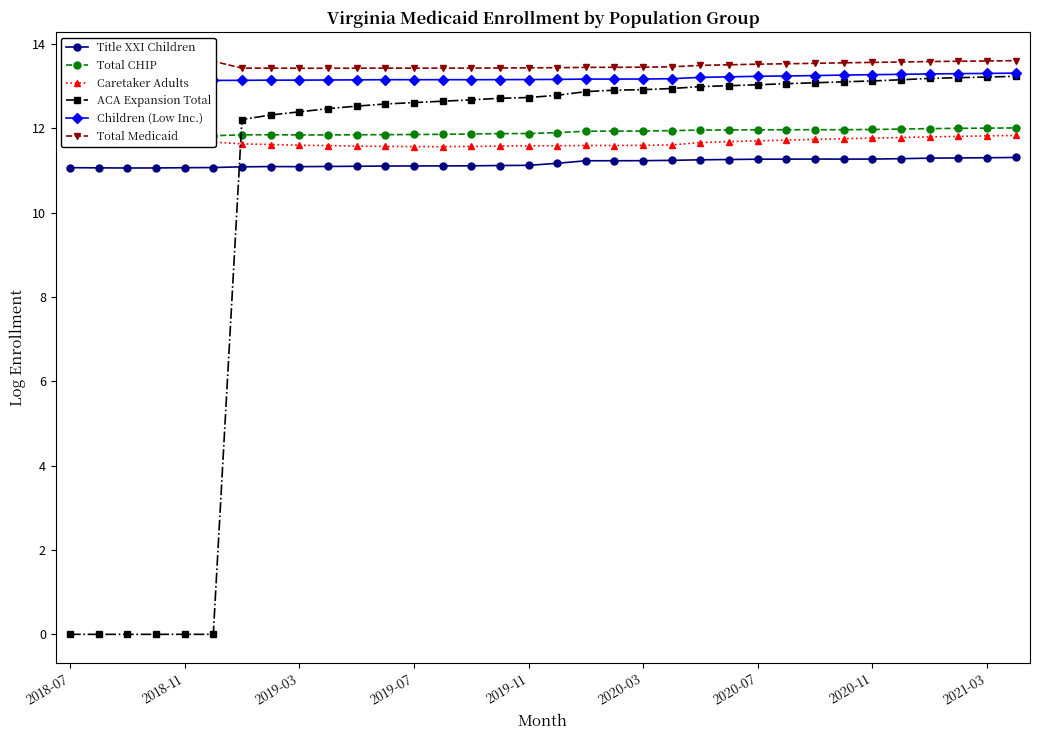

True or false: Total CHIP has a value of 11.9 at 18.

True